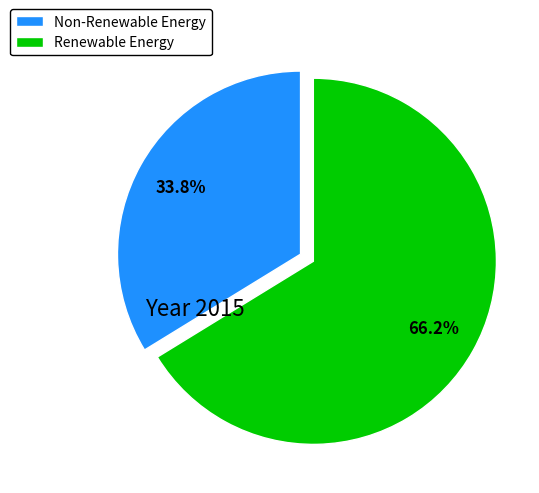

Which category accounts for the majority?

Renewable Energy